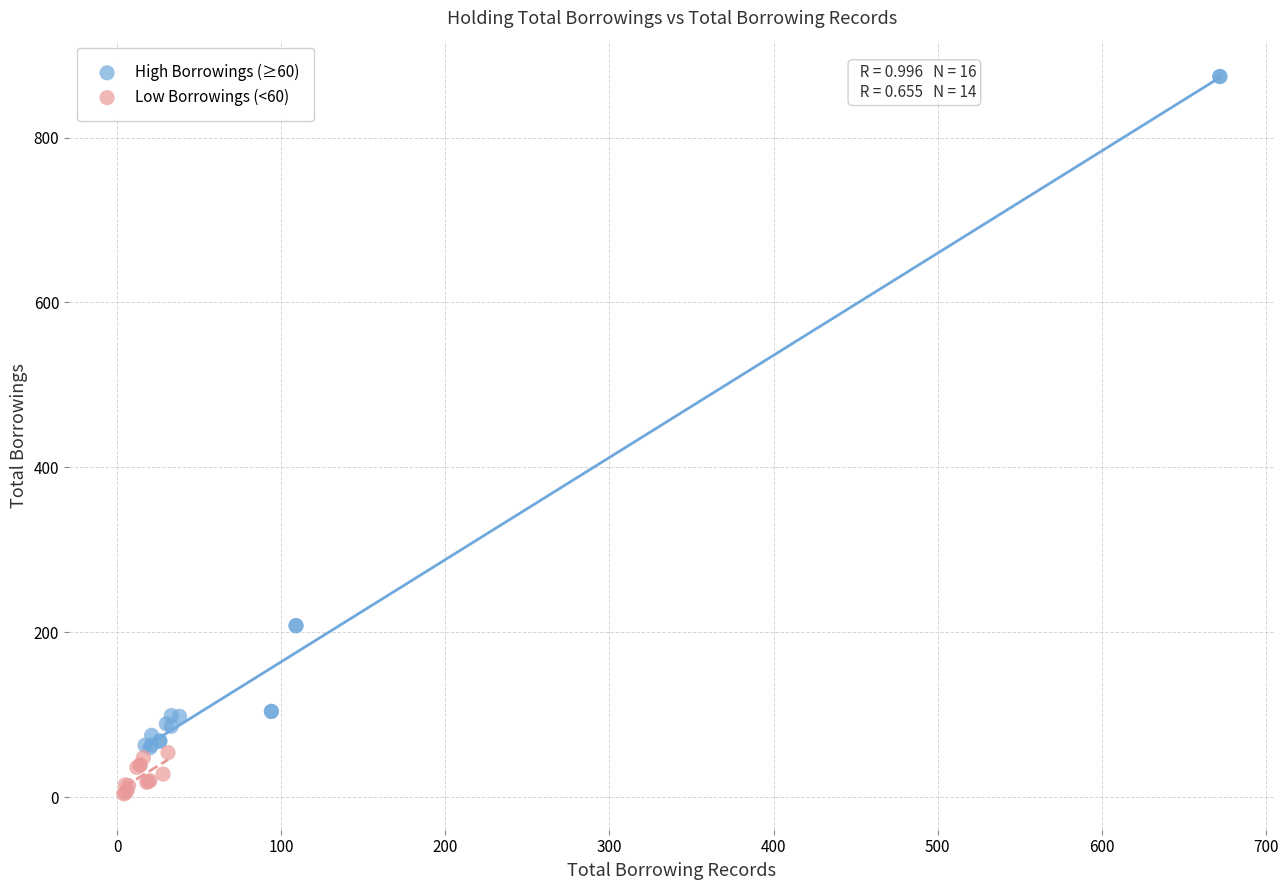

Which series contains the highest Y value?

High Borrowings (≥60)